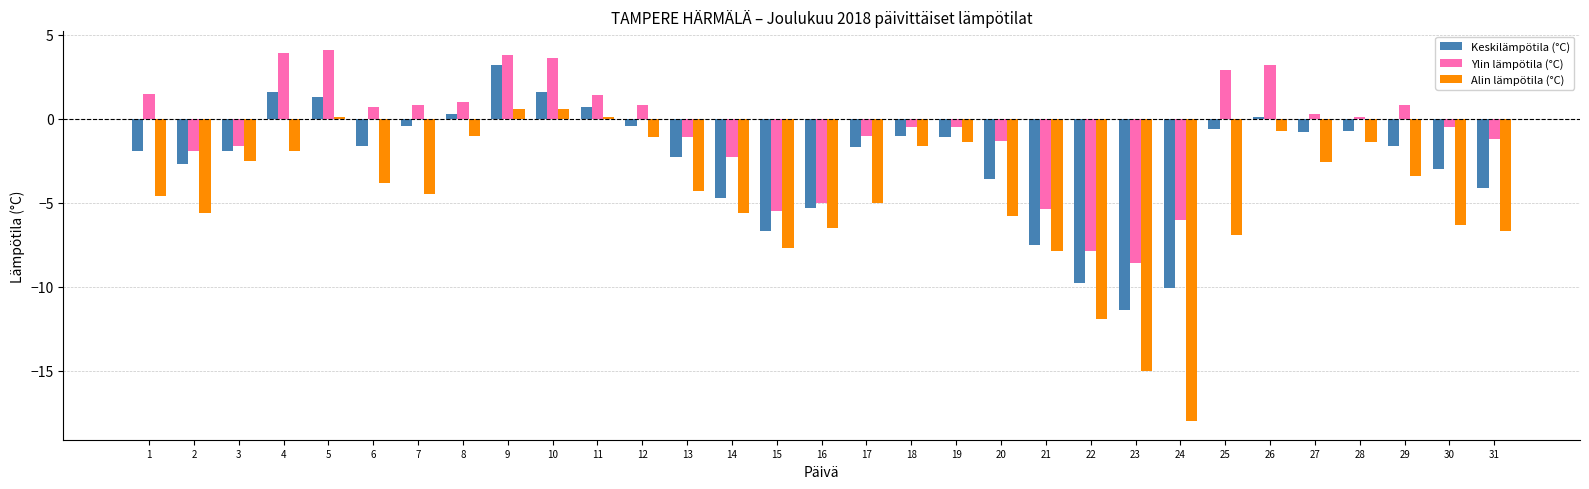

What is the approximate value of Alin lämpötila (°C) at 27?

-2.6